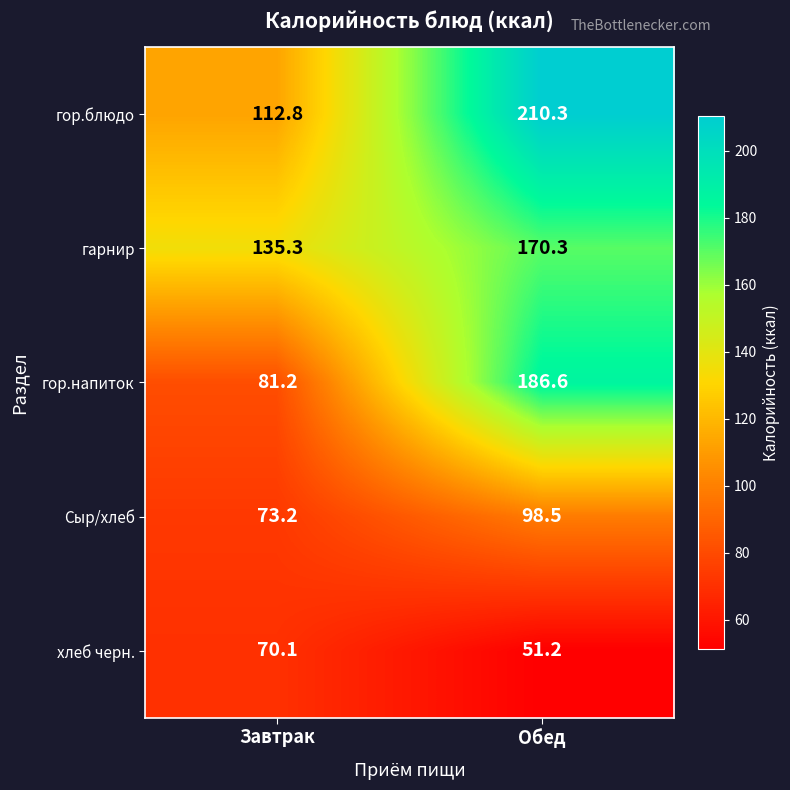

What is the spread (max minus min) of values at Обед?

159.1